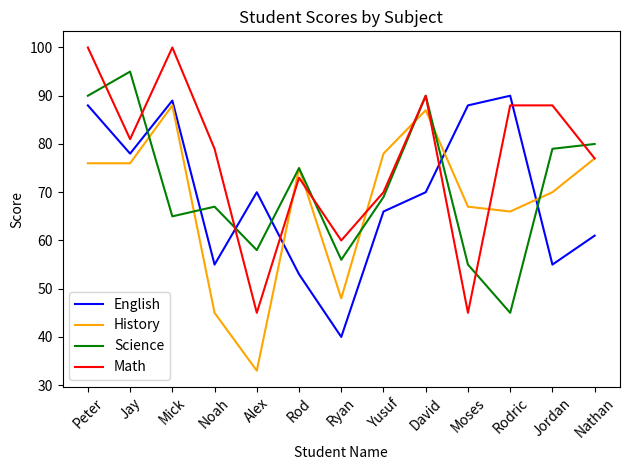

What are all the series names shown in the legend?

English, History, Science, Math